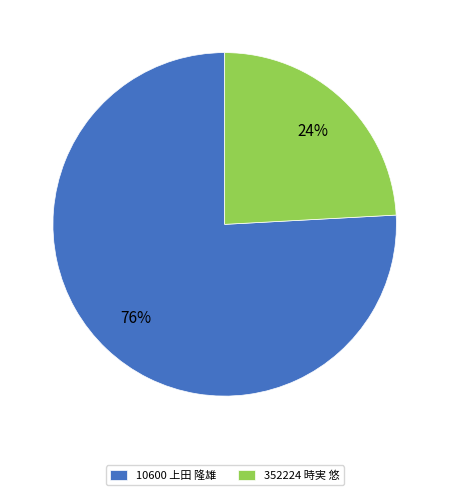

Is there a majority slice in this chart?

Yes